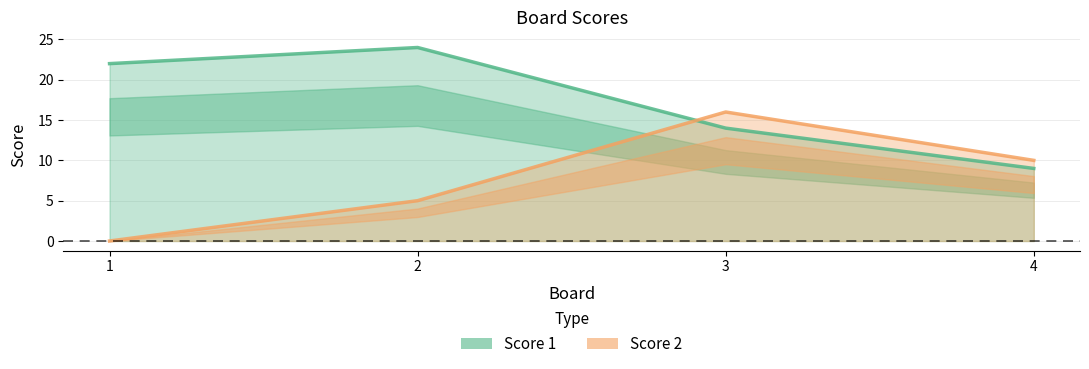

Which series has the largest range (max minus min)?

Score 2